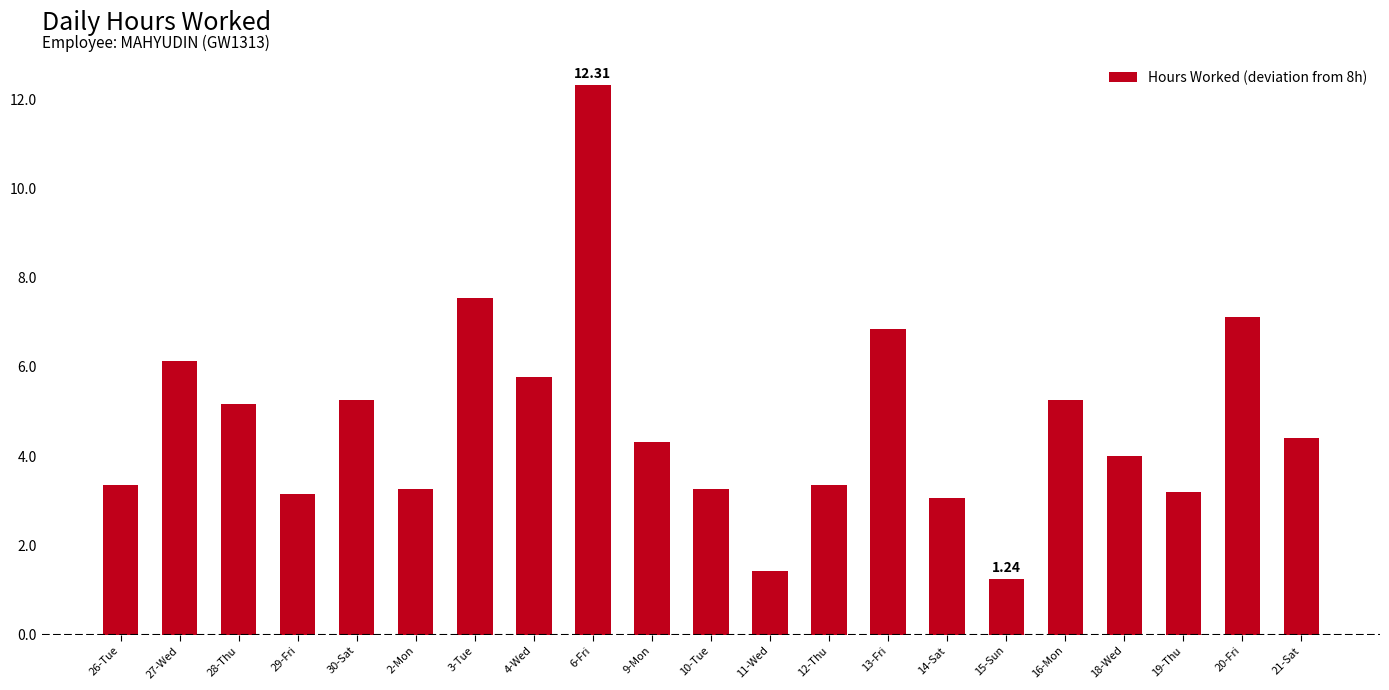

What is the average value?

4.7